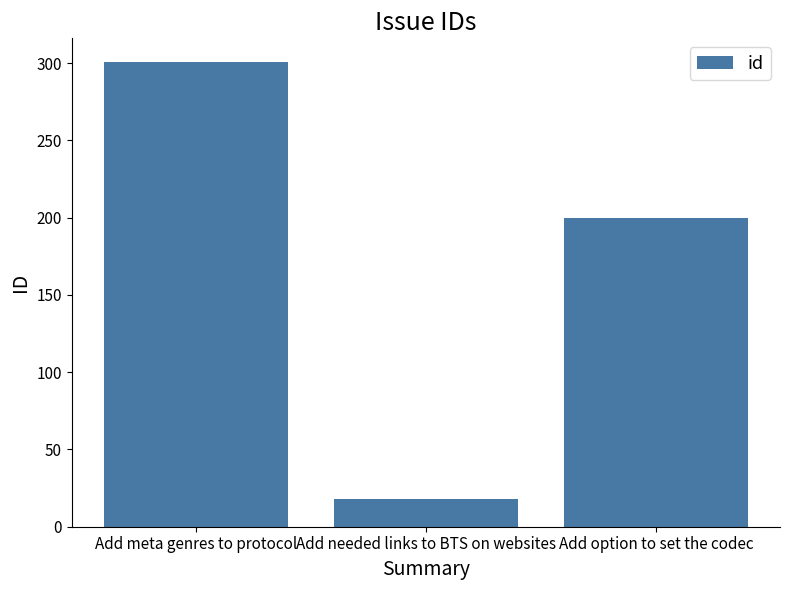

How many data points does each series have?

3